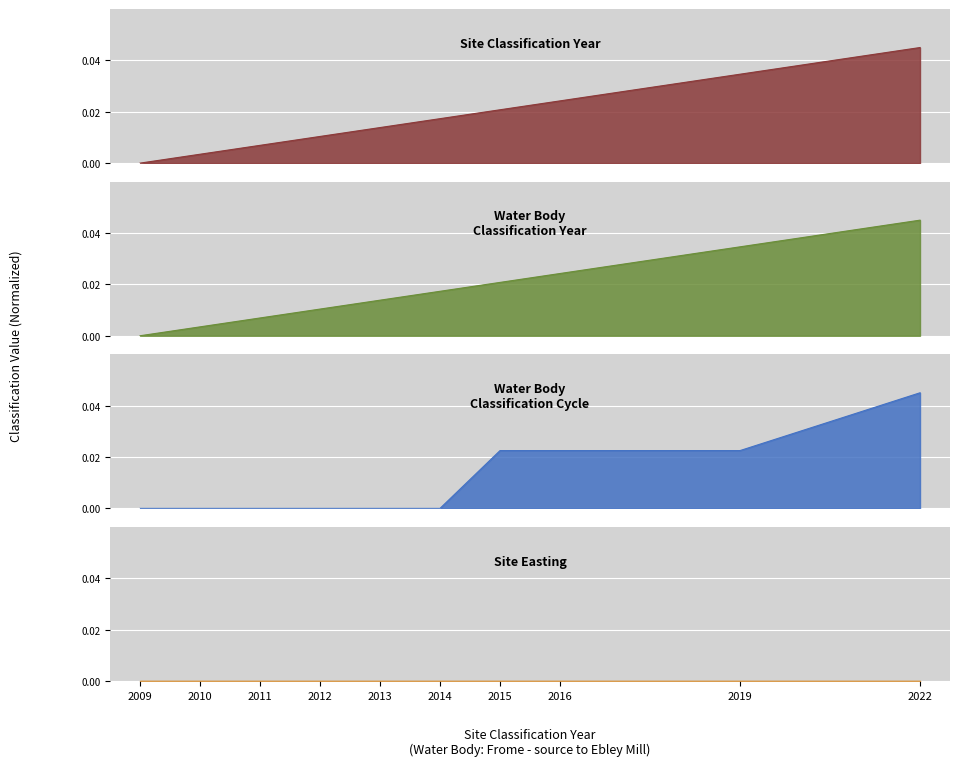

How many positive values does the Water Body Classification Cycle series have?

4